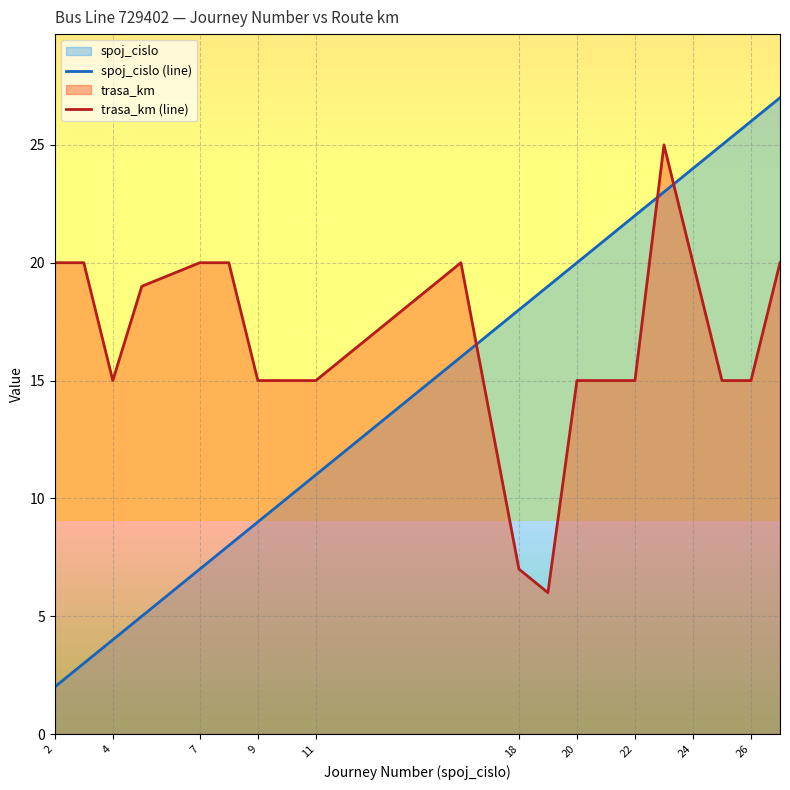

List the series in order of their overall mean, highest first.

trasa_km (line), spoj_cislo (line)